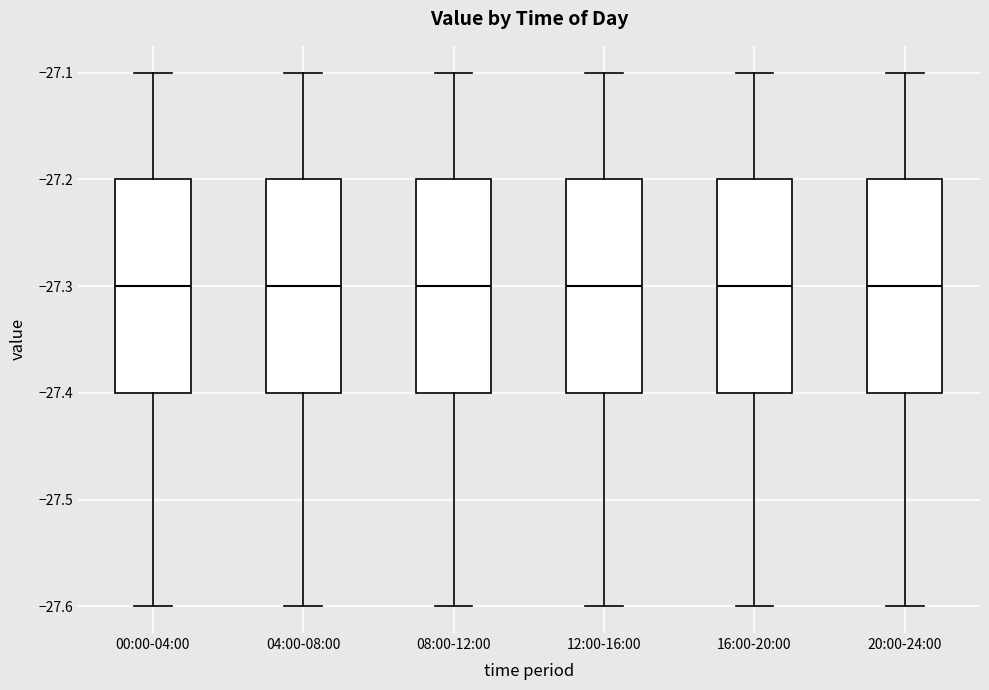

Reading left to right, read every box against the y-axis: the position of its median line, the range the box covers, and the ends of its whiskers. The values are not printed on the chart, so give them approximately, as read against the axis.

00:00-04:00: median -27.3, box -27.4 to -27.2, whiskers -27.6 to -27.1
04:00-08:00: median -27.3, box -27.4 to -27.2, whiskers -27.6 to -27.1
08:00-12:00: median -27.3, box -27.4 to -27.2, whiskers -27.6 to -27.1
12:00-16:00: median -27.3, box -27.4 to -27.2, whiskers -27.6 to -27.1
16:00-20:00: median -27.3, box -27.4 to -27.2, whiskers -27.6 to -27.1
20:00-24:00: median -27.3, box -27.4 to -27.2, whiskers -27.6 to -27.1